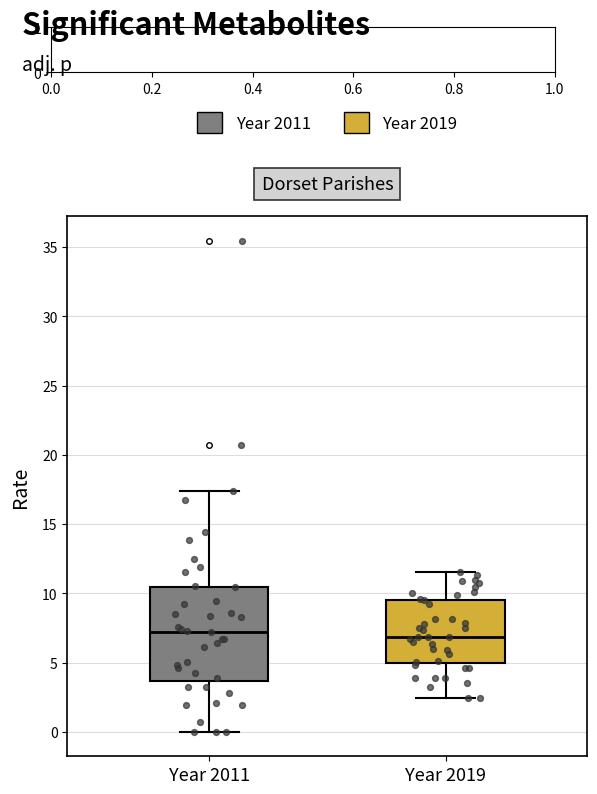

Reading left to right, read every box against the y-axis: the position of its median line, the range the box covers, and the ends of its whiskers. The values are not printed on the chart, so give them approximately, as read against the axis.

Year 2011: median 7.0, box 3.5 to 10.5, whiskers 0.0 to 17.5
Year 2019: median 7.0, box 5.0 to 9.5, whiskers 2.5 to 11.5